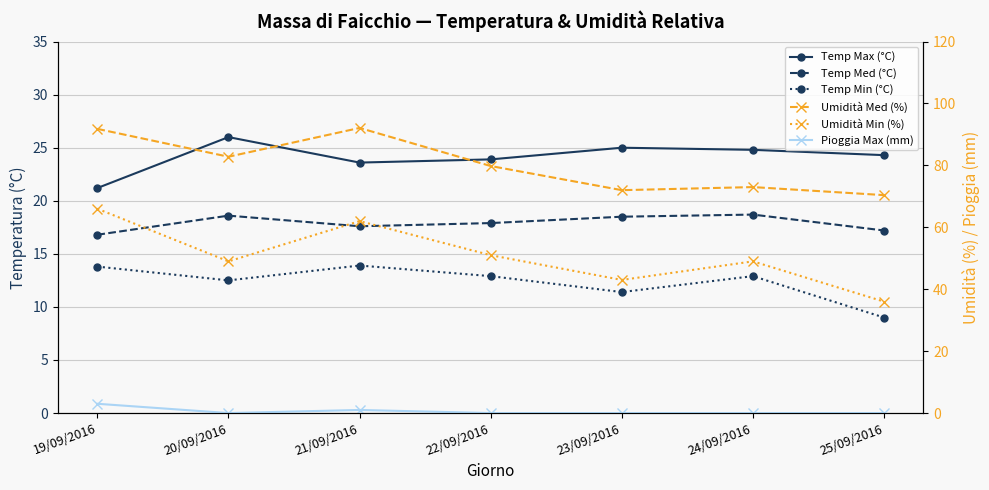

What is the value of the Umidità Min (%) point at the 7th from the left?

36.0